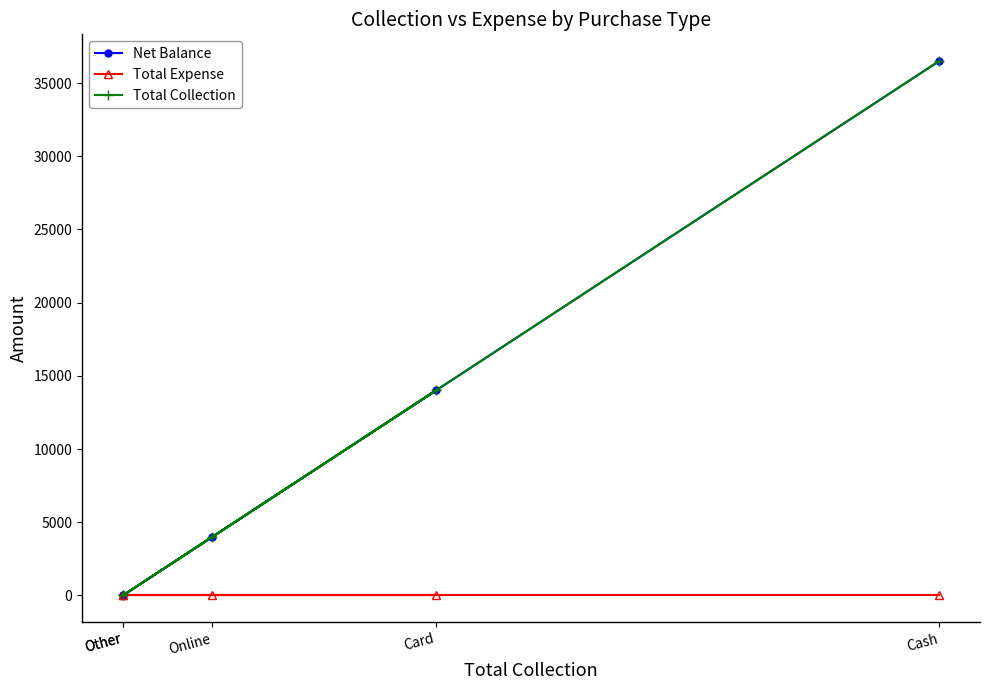

Which series has the largest total across all categories?

Net Balance